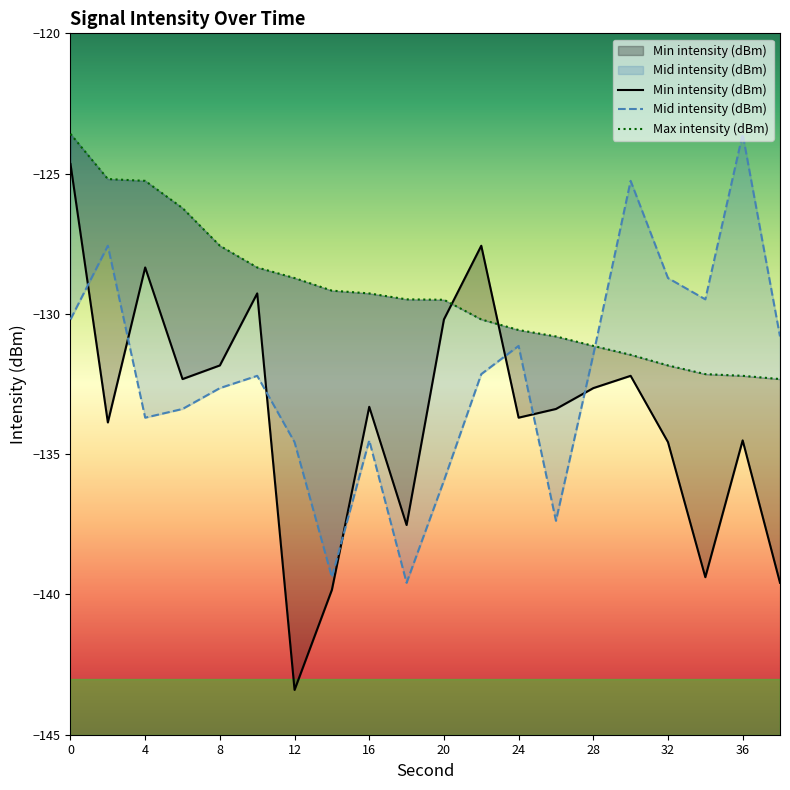

How many interior local valleys does the Mid intensity (dBm) series have?

5